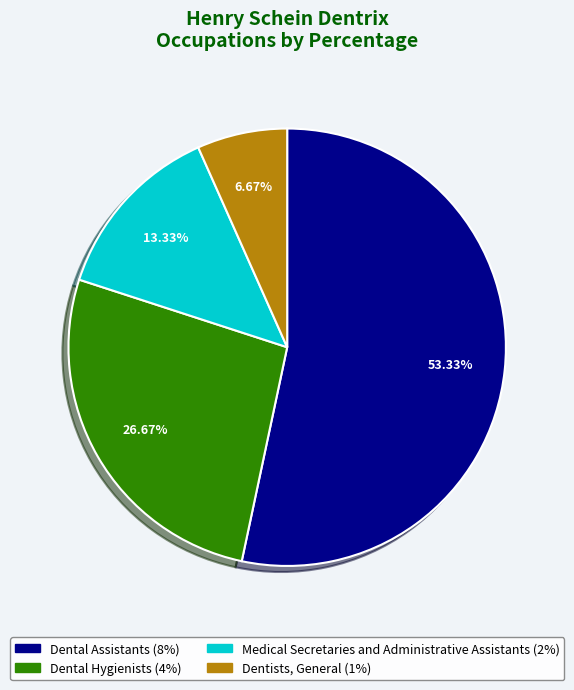

Which category has the smallest portion of the pie?

Dentists, General